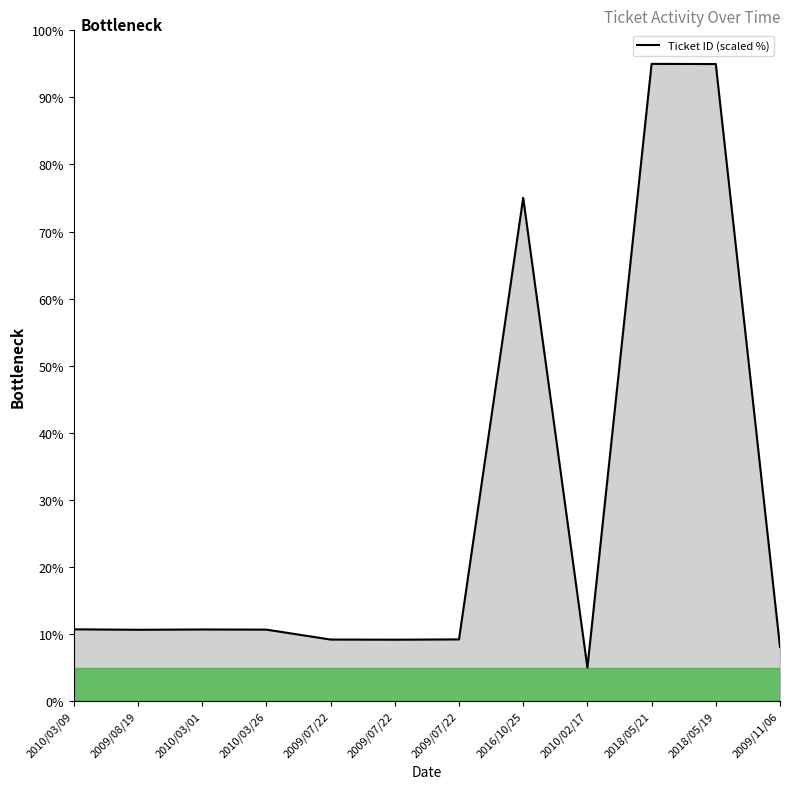

How many points are higher than both their immediate neighbors (excluding endpoints)?

3